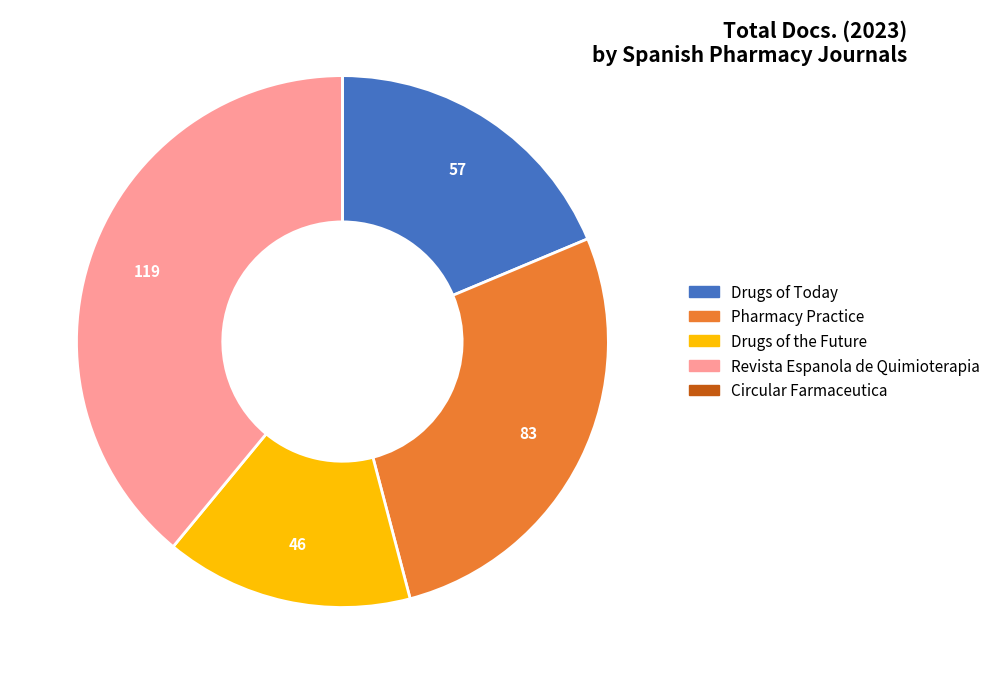

Which category has the biggest portion of the pie?

Revista Espanola de Quimioterapia